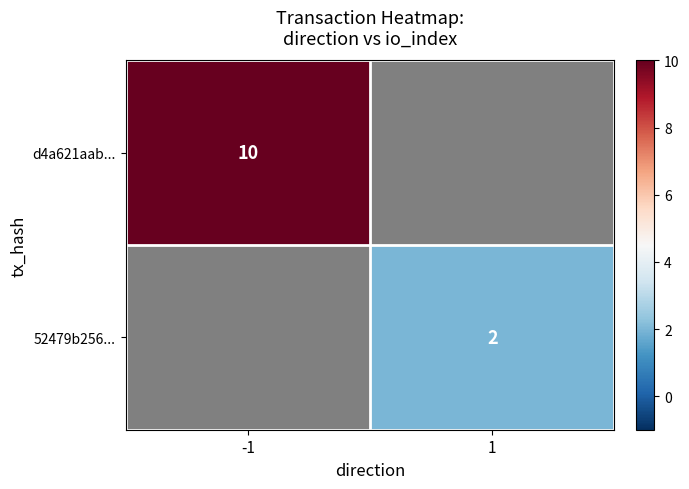

True or false: 52479b256... has a value of 1 at 1.

False